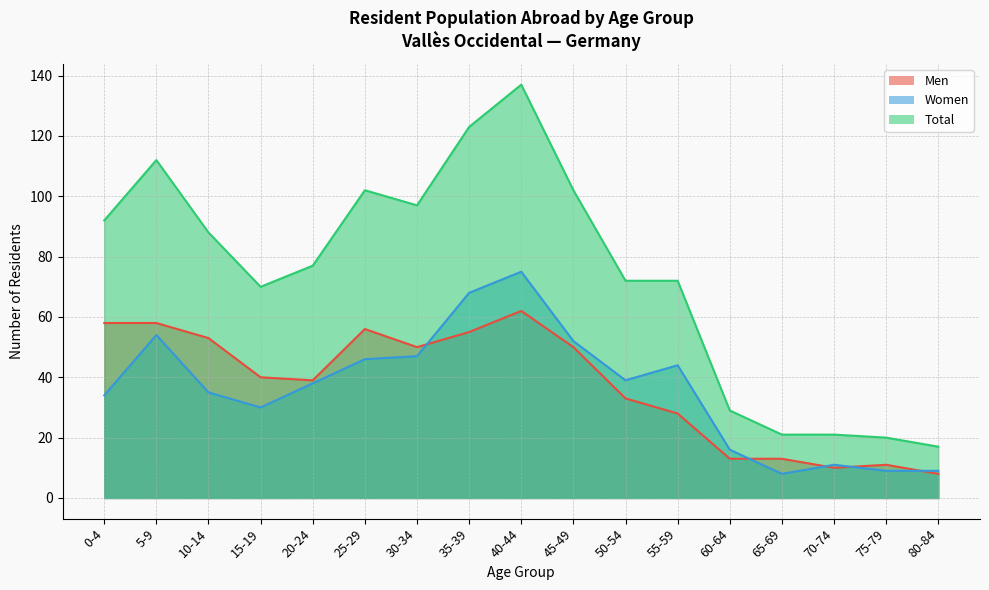

True or false: Men and Total intersect in this chart.

False